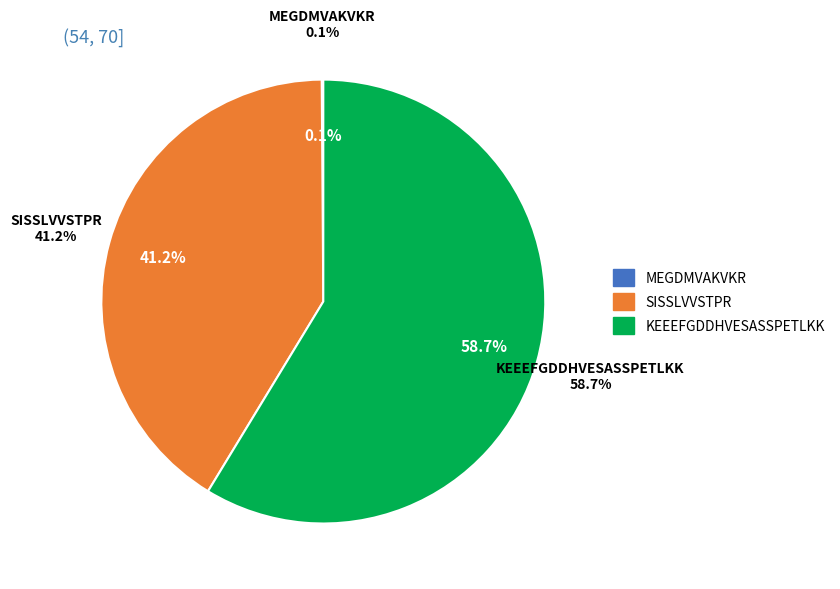

Which slice is the largest?

KEEEFGDDHVESASSPETLKK (169)